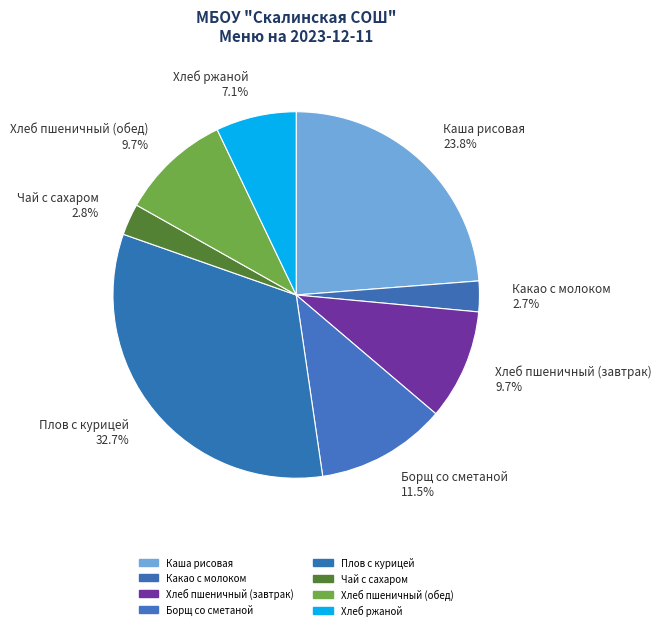

To the nearest percent, what is the difference between the Каша рисовая and Плов с курицей slice percentages?

9%